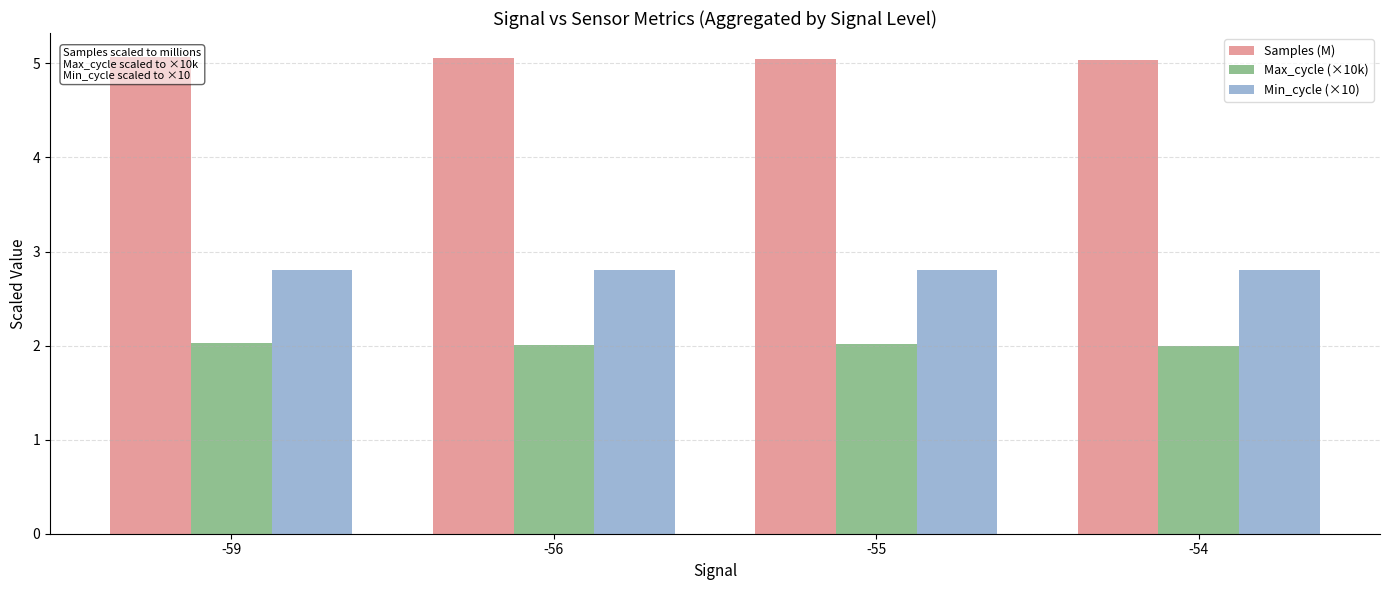

What is the maximum value shown in the chart?

5.1